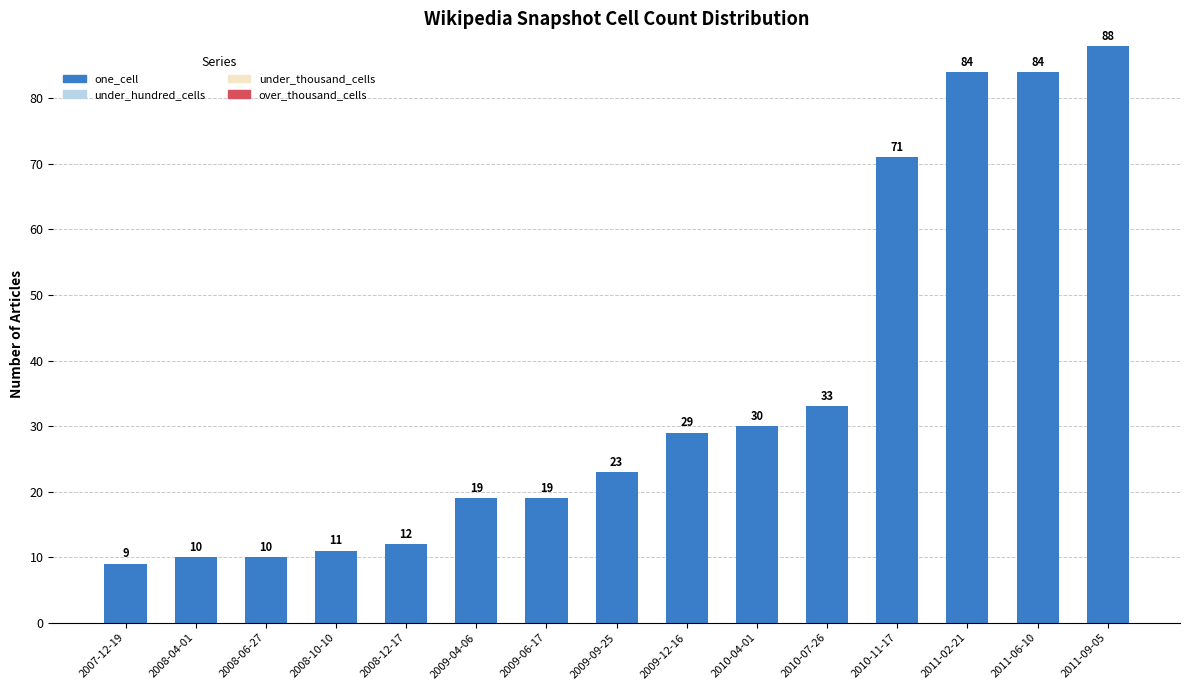

How many bars are there in total?

15